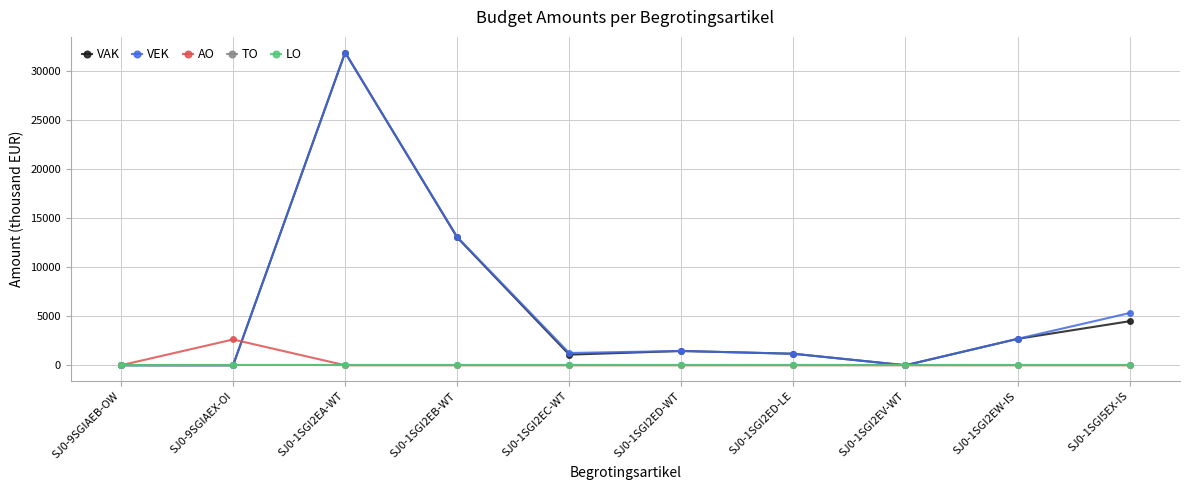

True or false: VEK has more than 0 interior local peaks.

True